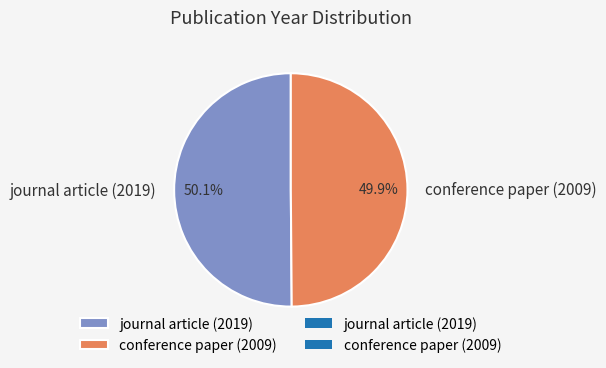

To the nearest percent, what portion does journal article (2019) represent?

50%